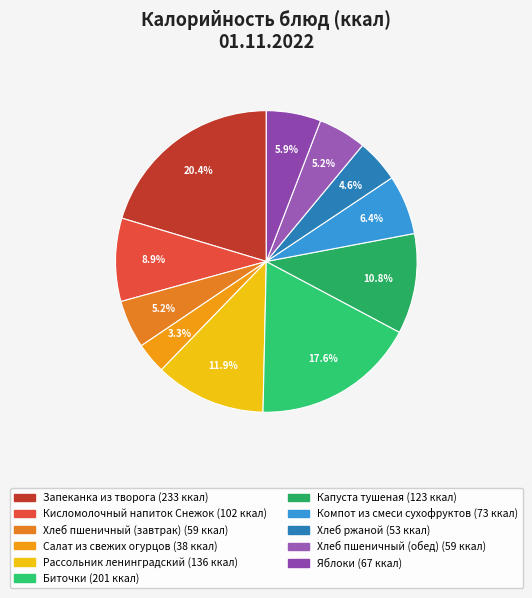

What percentage is the Запеканка из творога slice, to the nearest percent?

20%